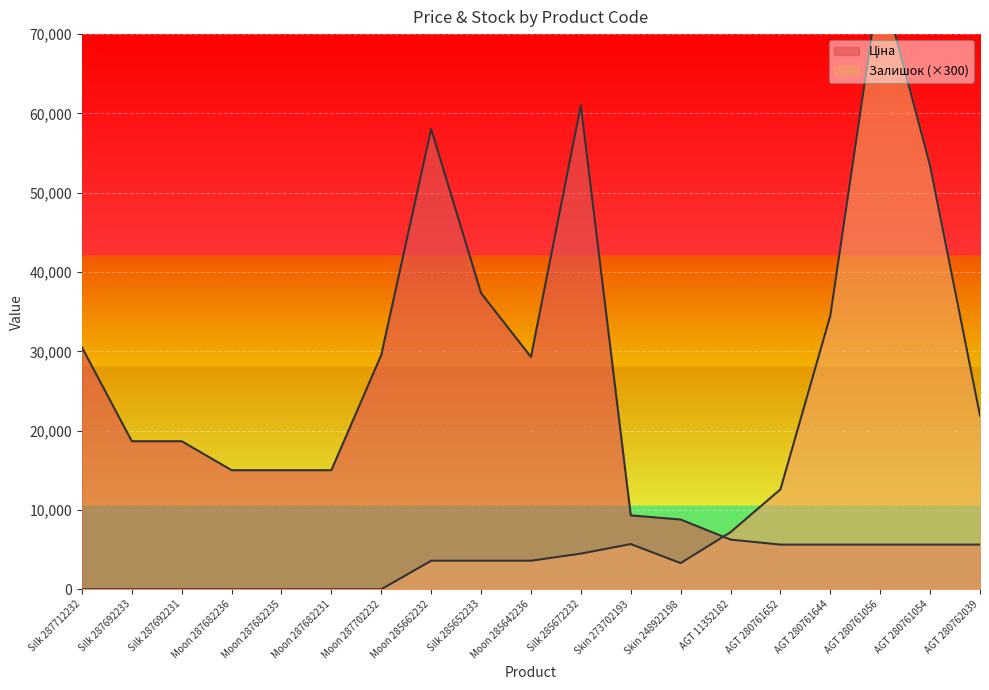

Which series has the widest spread of values?

Залишок